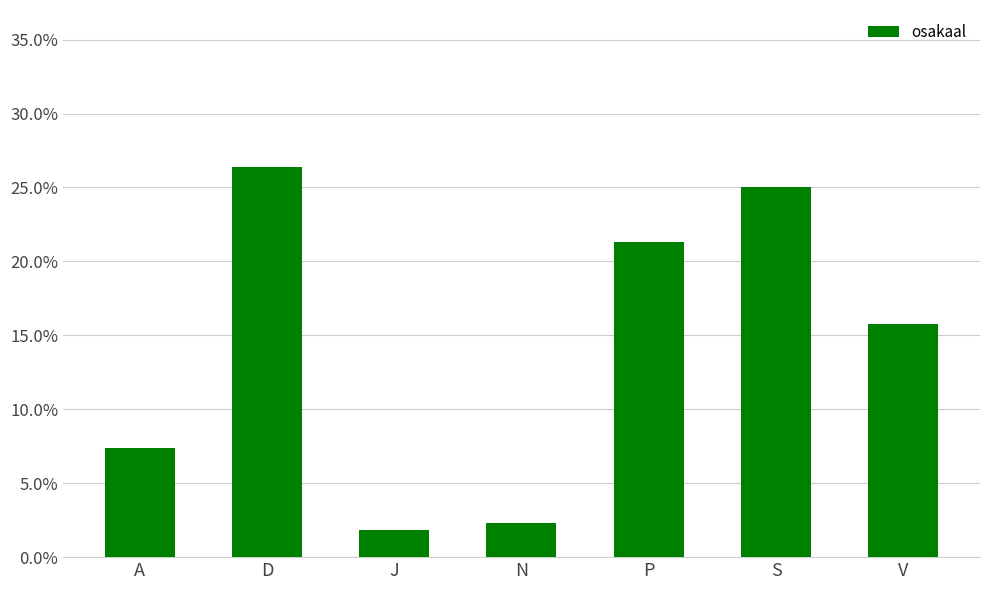

Reading right to left, list all the values displayed in this chart.

V=15.7	S=25.0	P=21.3	N=2.3	J=1.9	D=26.4	A=7.4